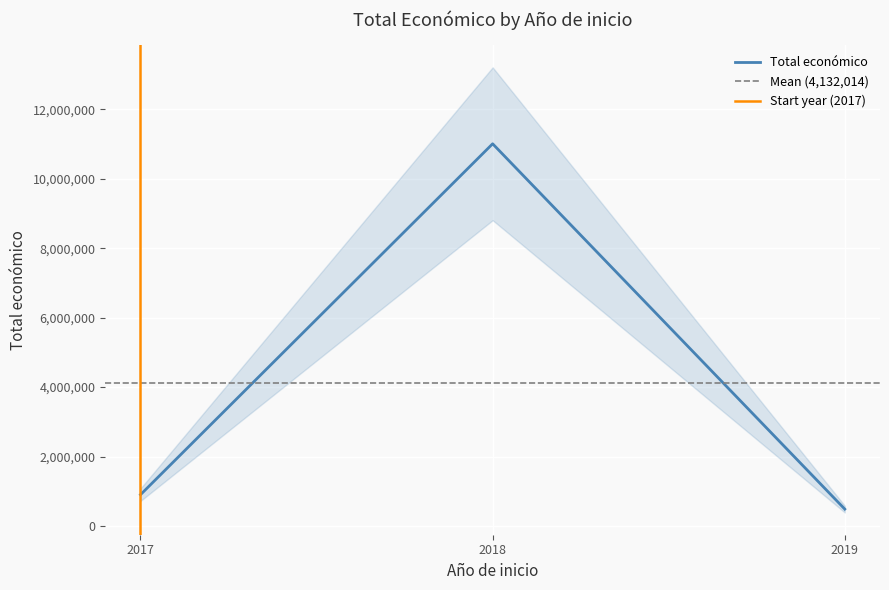

The value of Total económico at 2019 is 484641. True or false?

True